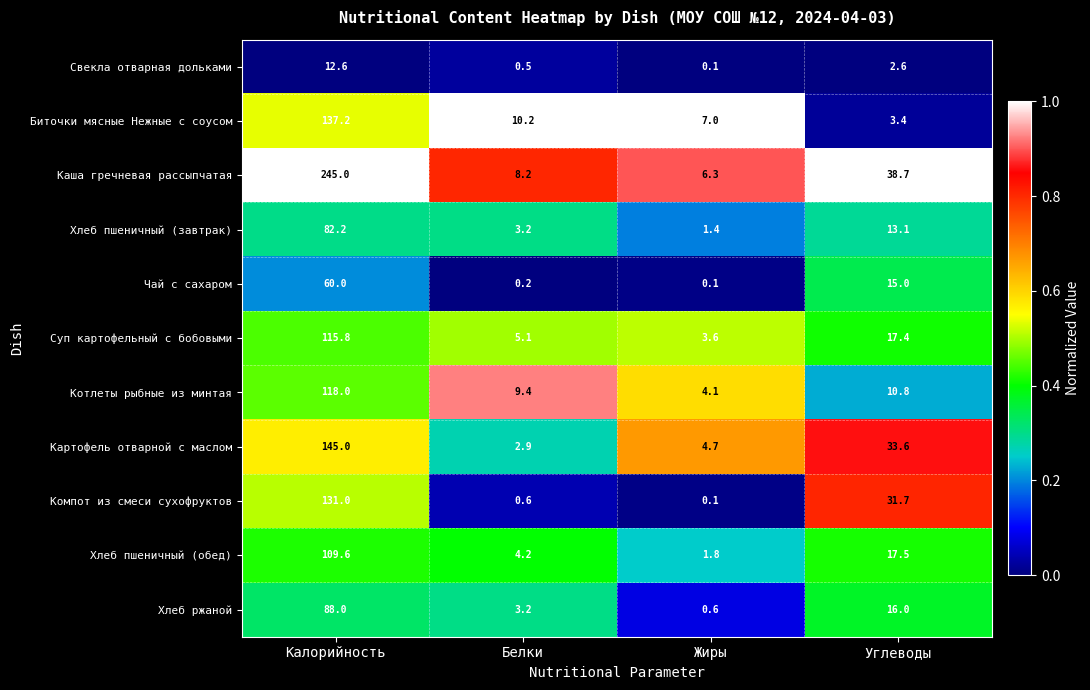

Where is Биточки мясные Нежные с соусом nearest to the value 70?

Белки